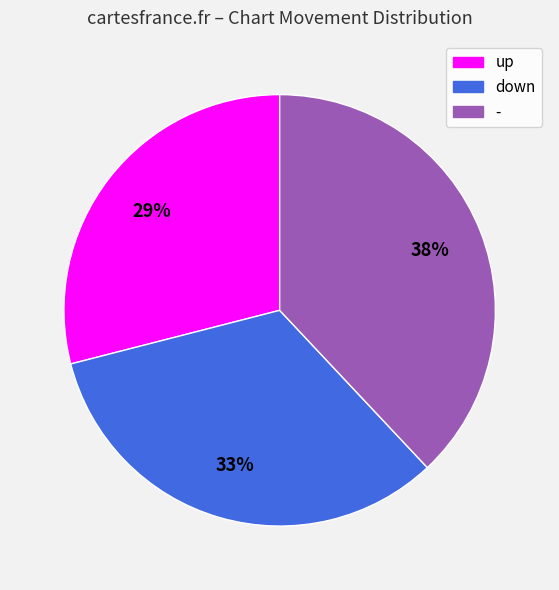

Rank the categories by value from lowest to highest.

up, down, -